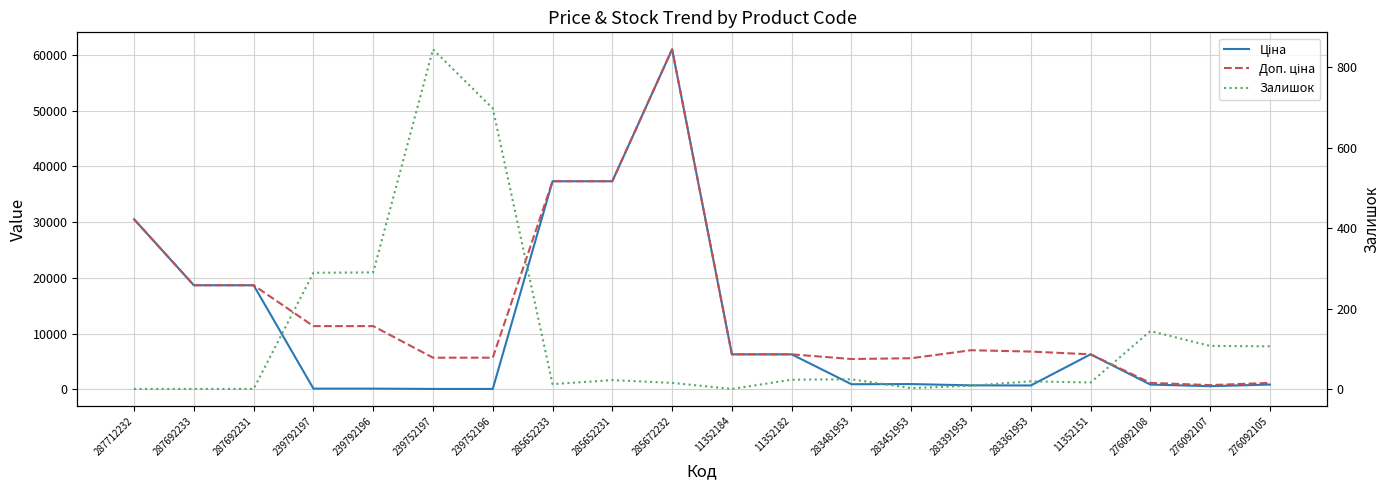

How many lines are shown in the chart?

3